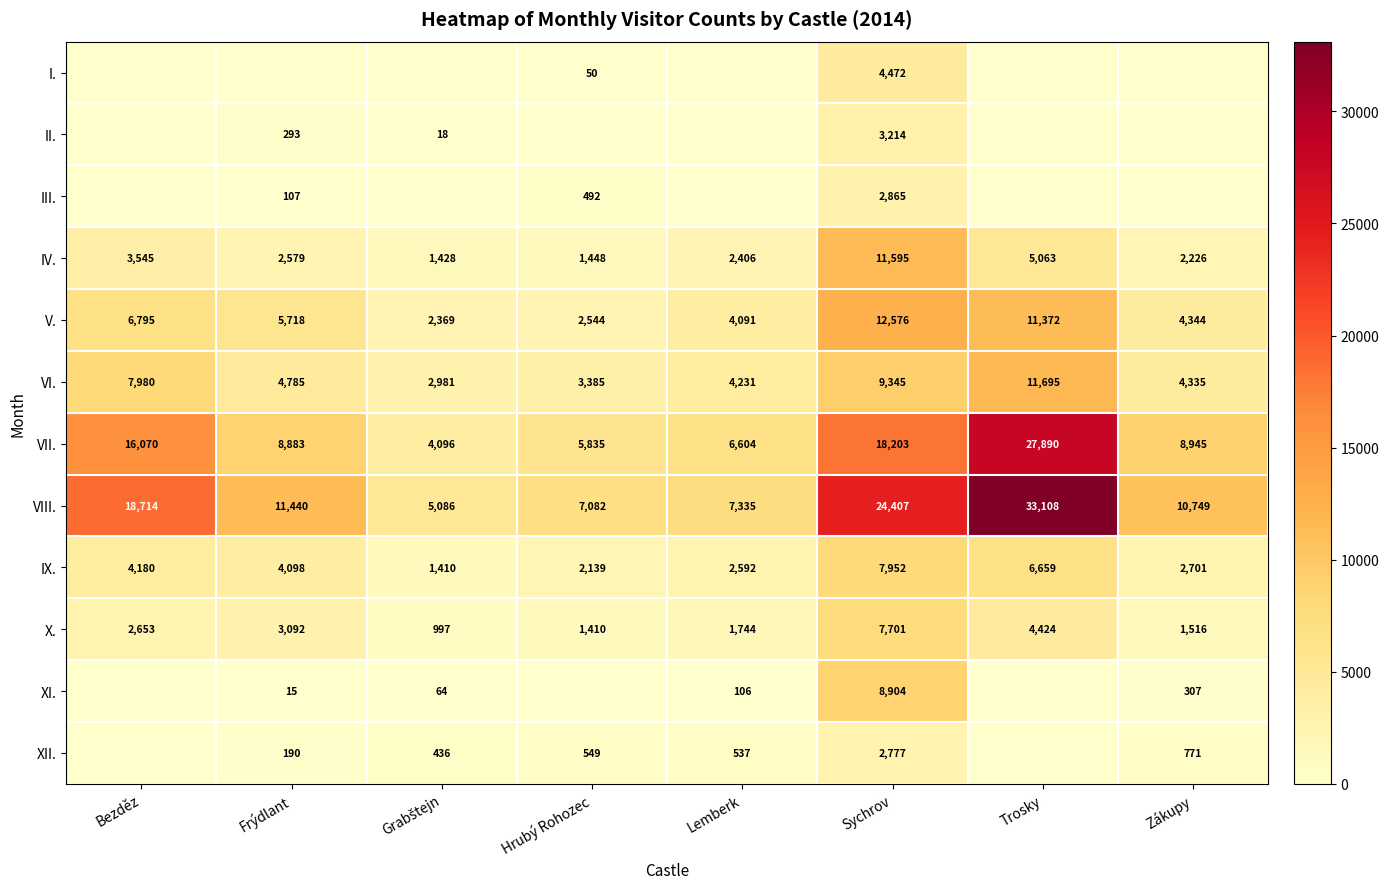

What is the difference between the IV. values at Zákupy and Lemberk?

180